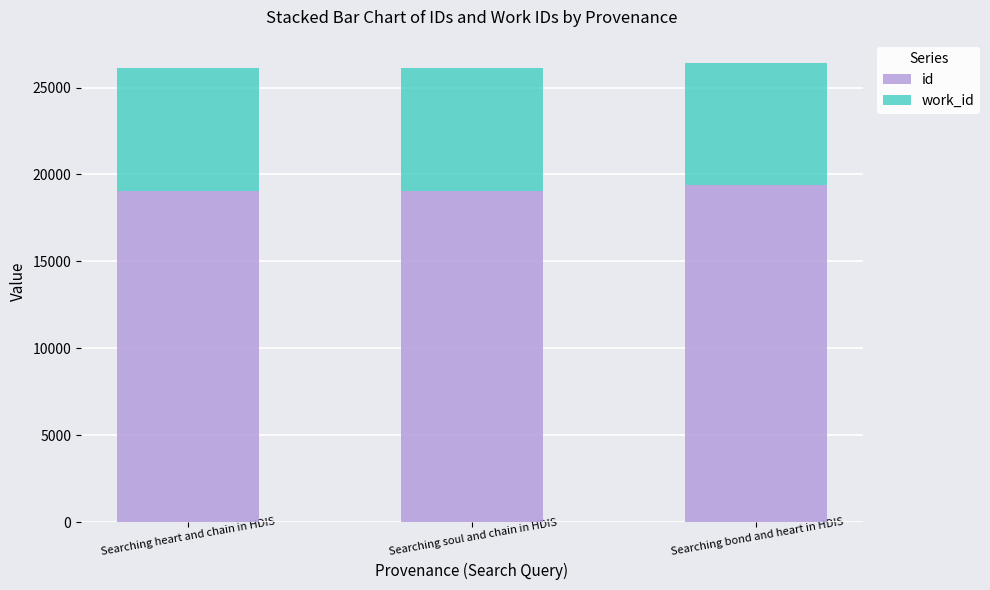

The id series shows 7866 at Searching soul and chain in HDIS. True or false?

False